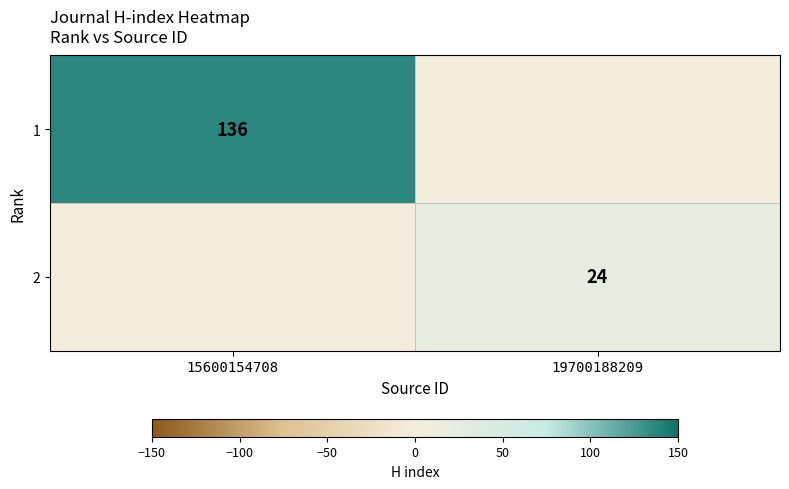

The value of 2 at 19700188209 is 24. True or false?

True